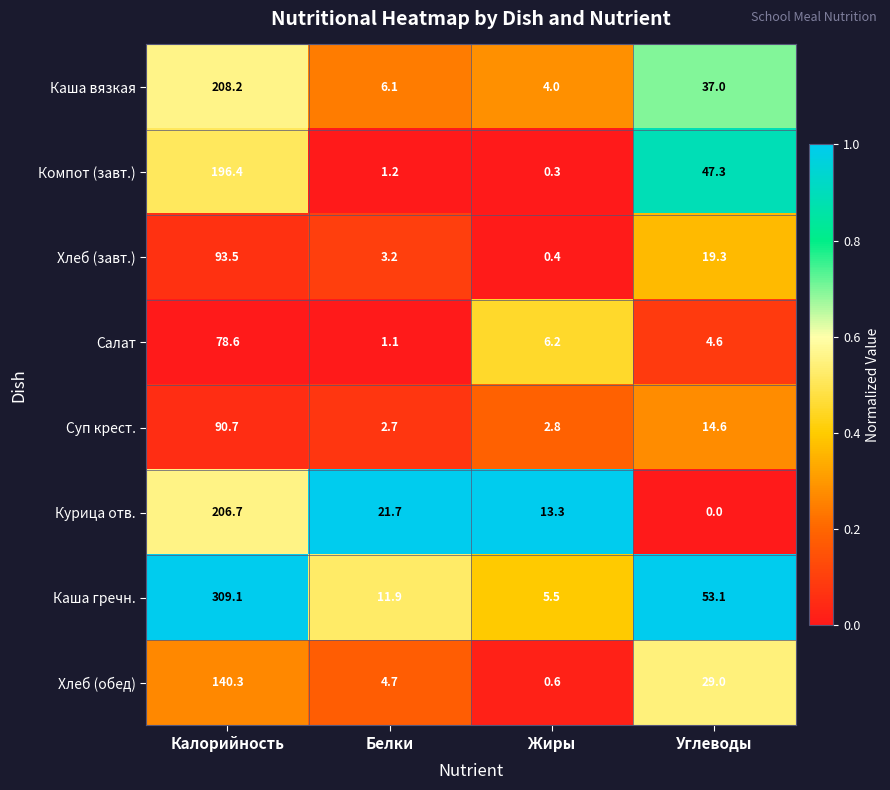

Where does the Каша вязкая series first go above 37?

Калорийность